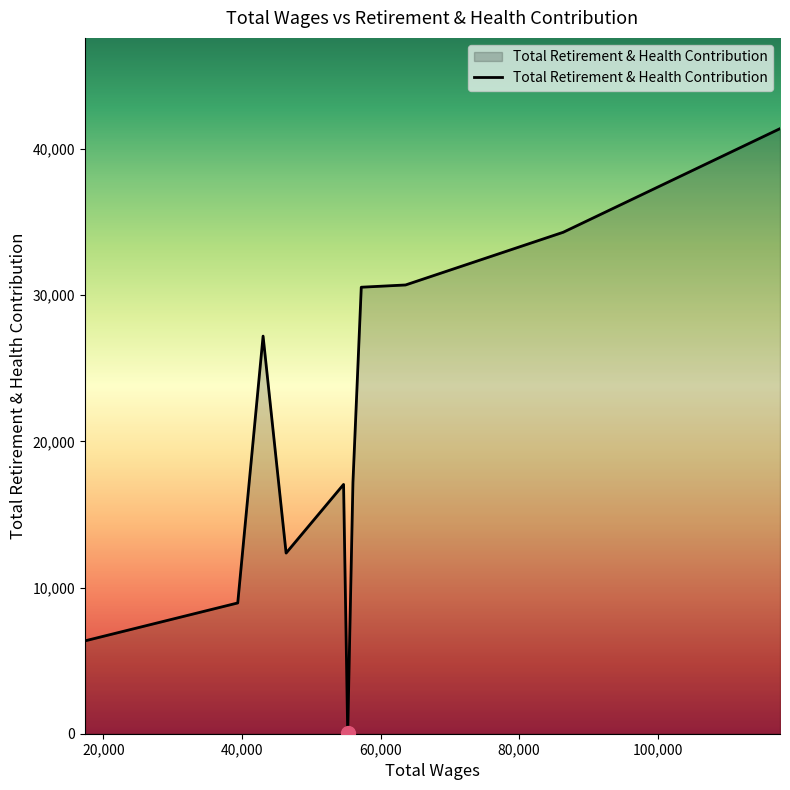

What is the difference between the maximum and minimum values?

41382